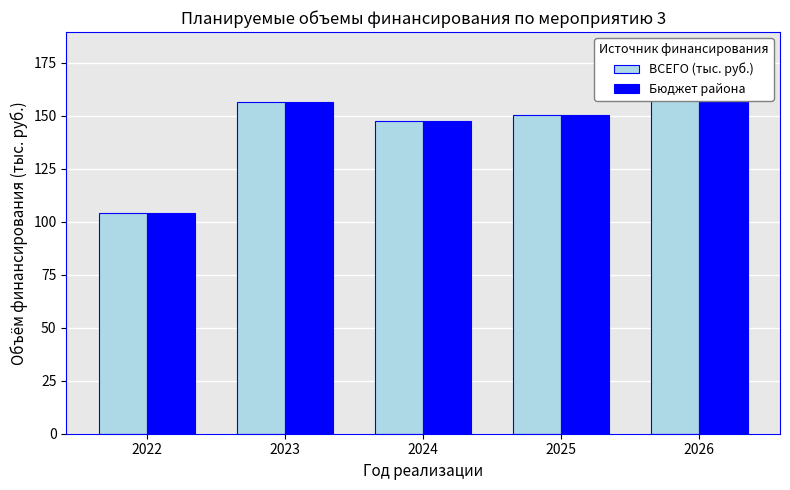

What are all the series names shown in the legend?

ВСЕГО (тыс. руб.), Бюджет района